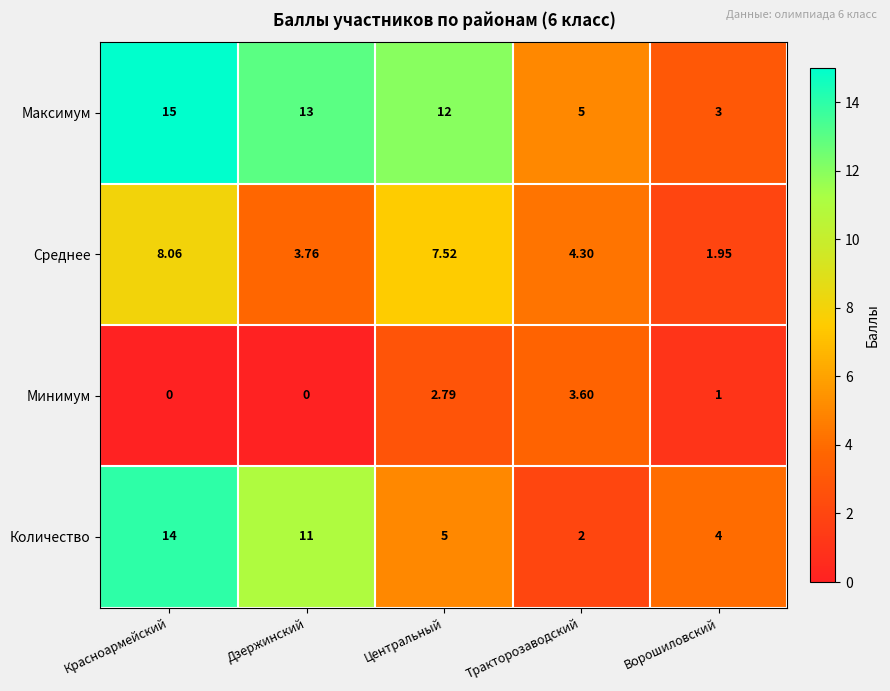

Count the number of categories in the chart.

5